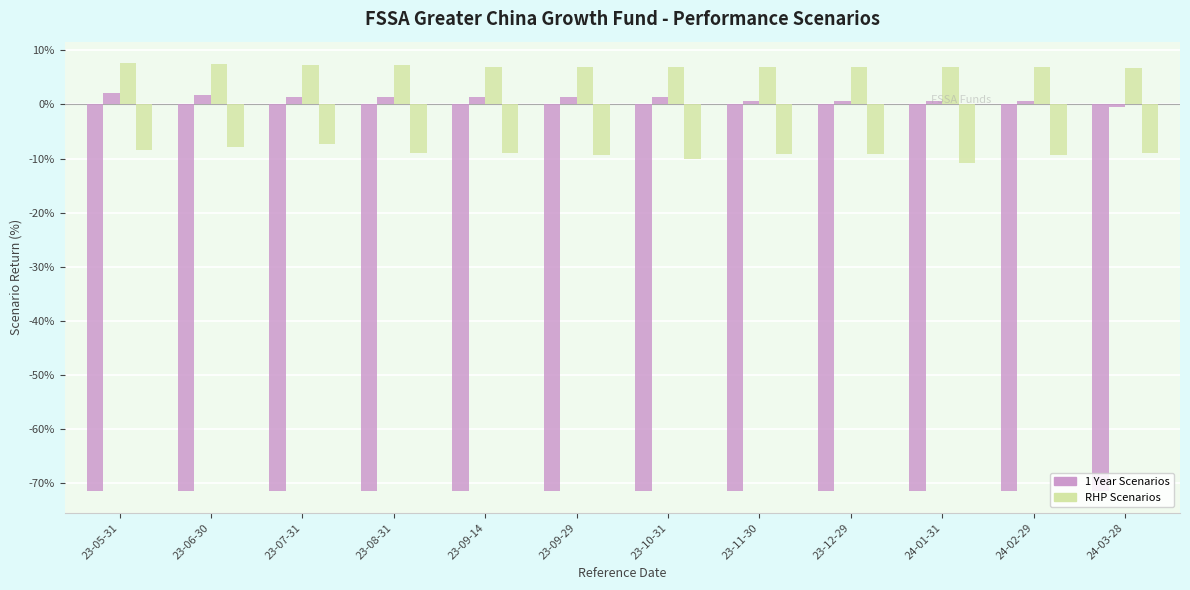

Count the number of categories in the chart.

12